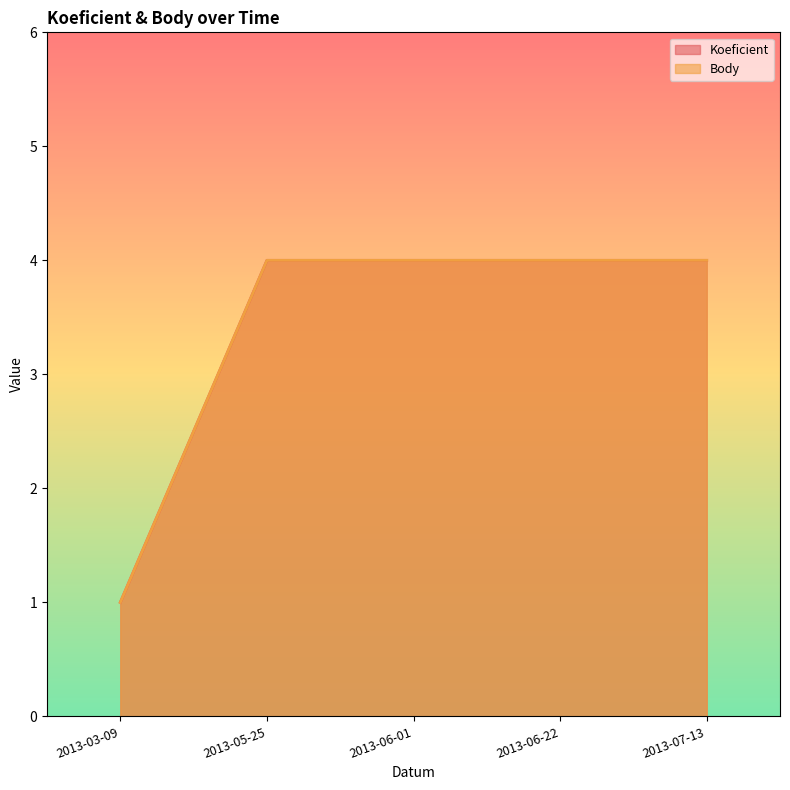

Which has a higher value, 2013-06-22 or 2013-07-13?

2013-06-22